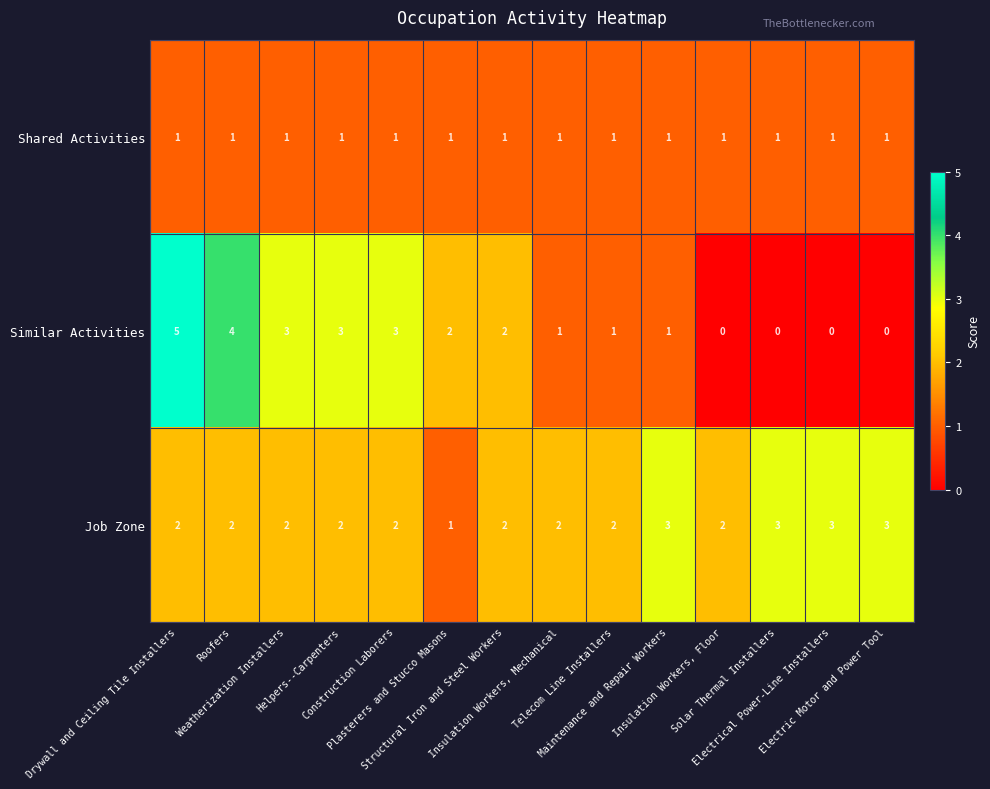

List the series in order of their overall mean, lowest first.

Shared Activities, Similar Activities, Job Zone